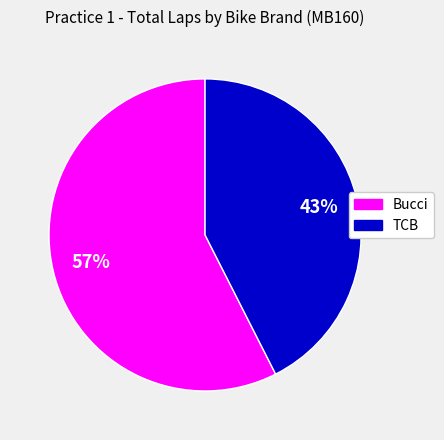

To the nearest percent, what is the average slice percentage?

50%